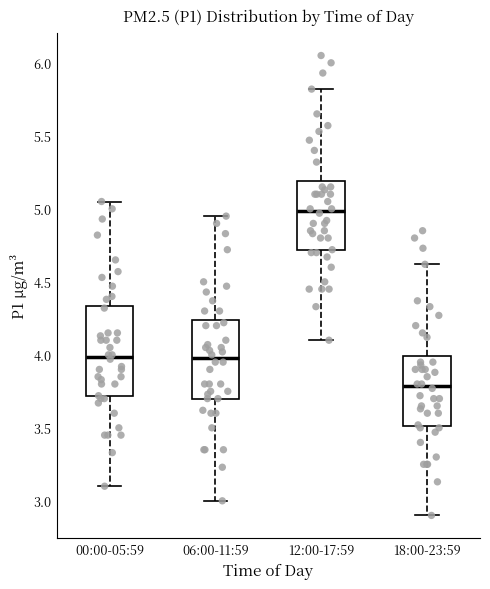

Which box has the highest median line?

12:00-17:59